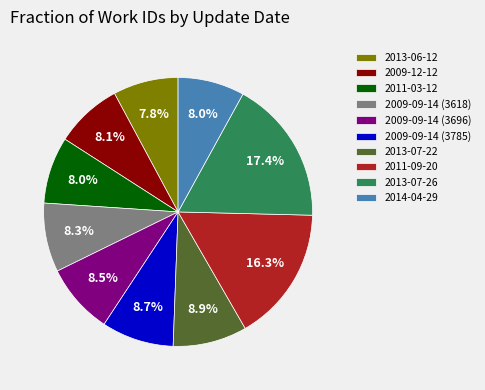

How much of the chart is everything except 2013-06-12?

92.2%